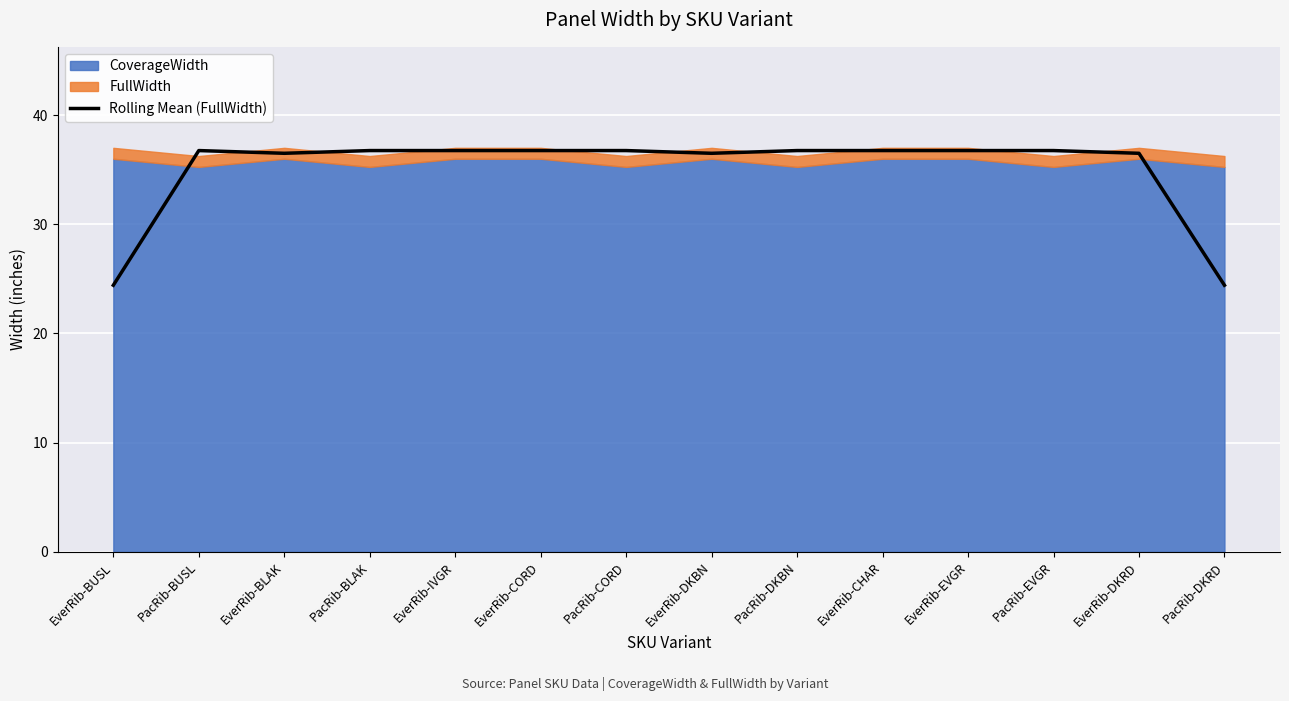

What is the maximum value for Rolling Mean (FullWidth)?

36.8